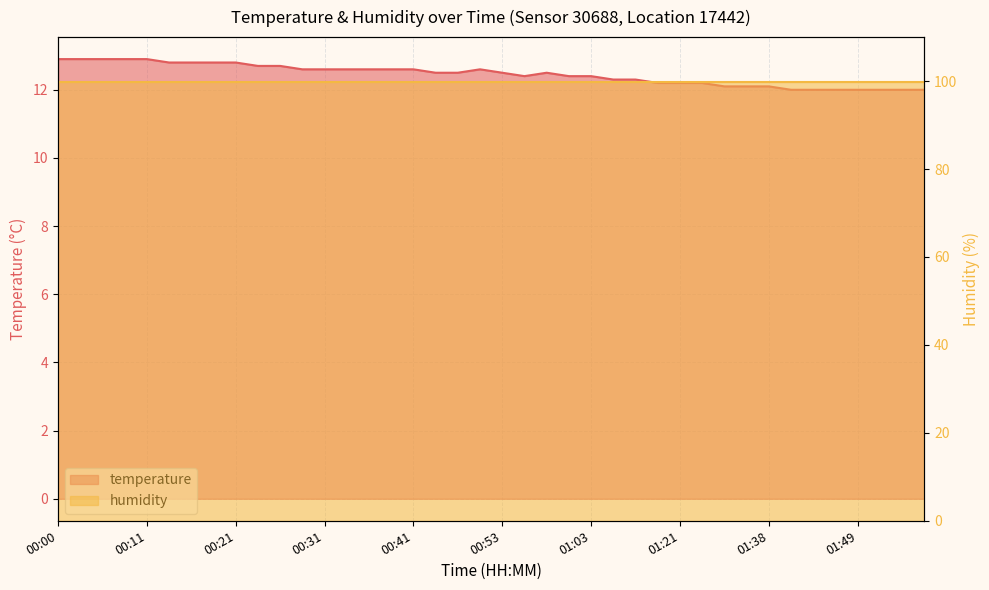

How many points are higher than both their immediate neighbors (excluding endpoints)?

2